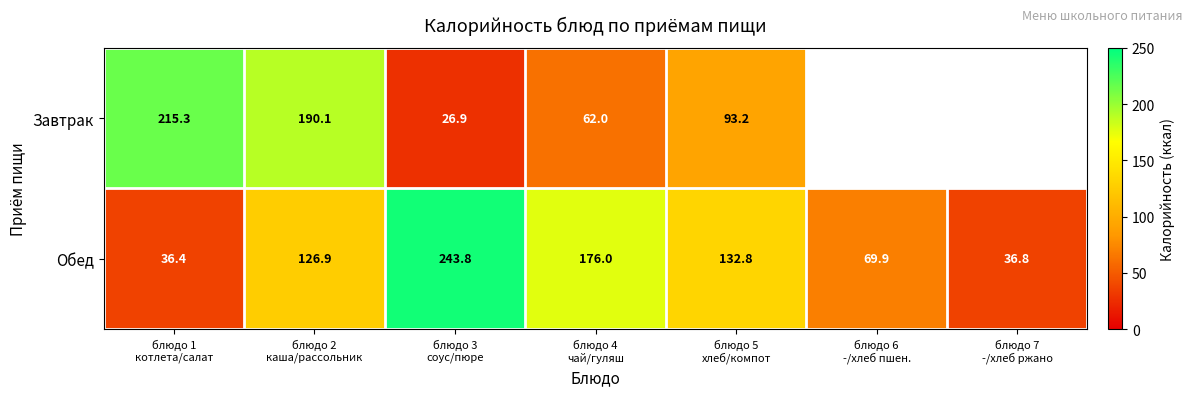

What is the minimum value for Обед?

36.4